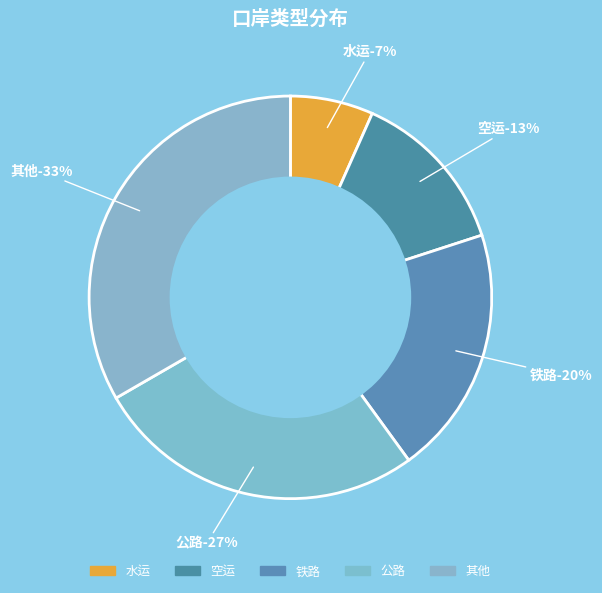

Is it true that 铁路 is 20% of the pie?

True